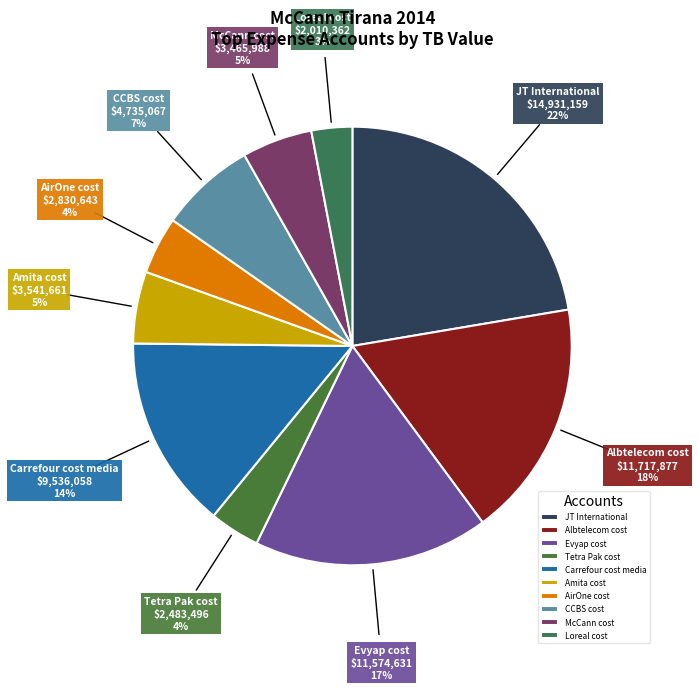

How many slices are in this pie chart?

10